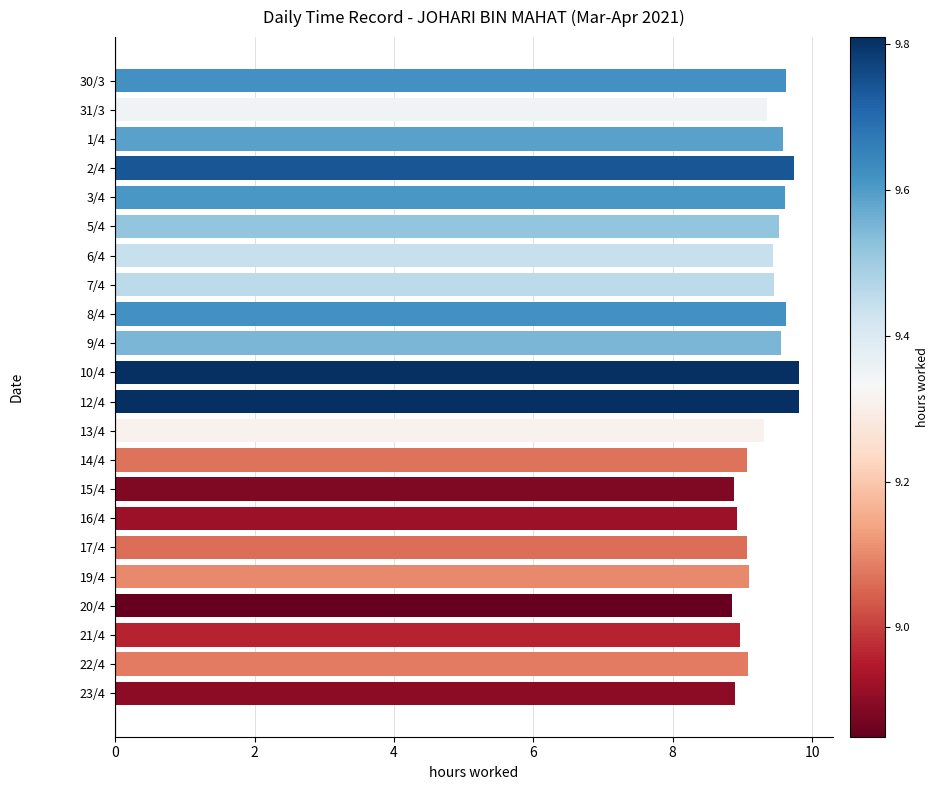

What is the maximum value shown in the chart?

9.8